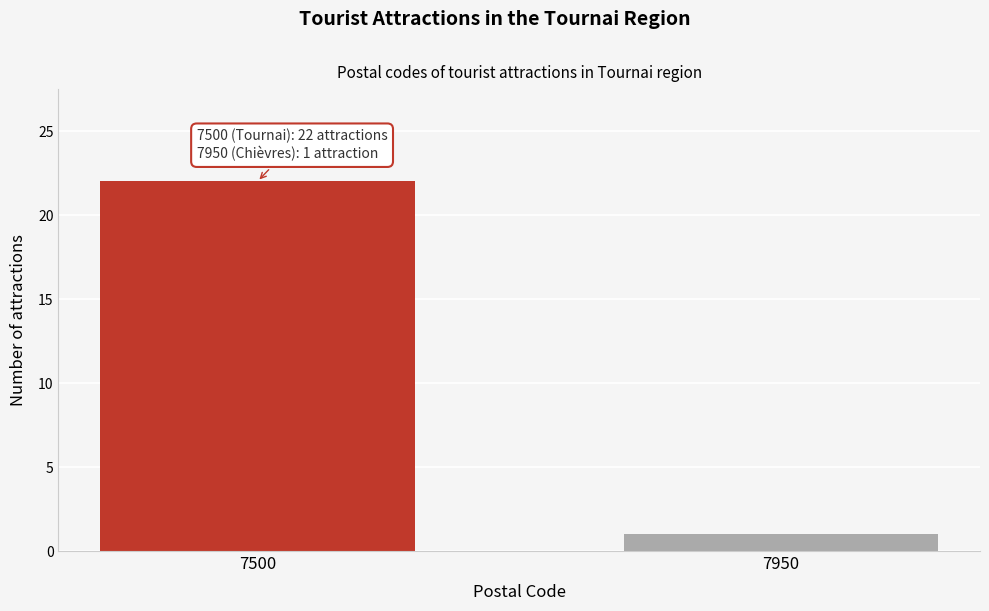

Reading right to left, what are all the values shown in this chart?

7950=1	7500=22